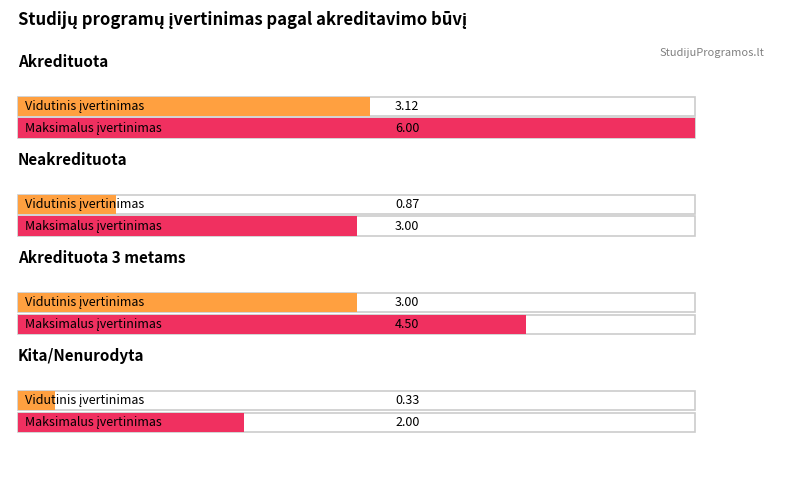

What is the change in value from Akredituota 3 metams to ?

-2.7